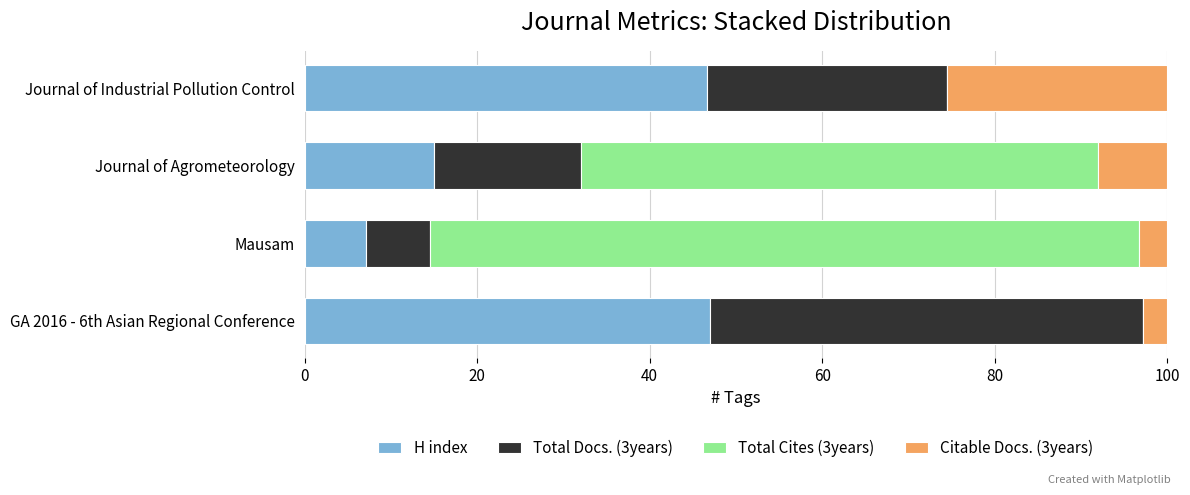

True or false: H index has a value of 21.4 at GA 2016 - 6th Asian Regional Conference.

False